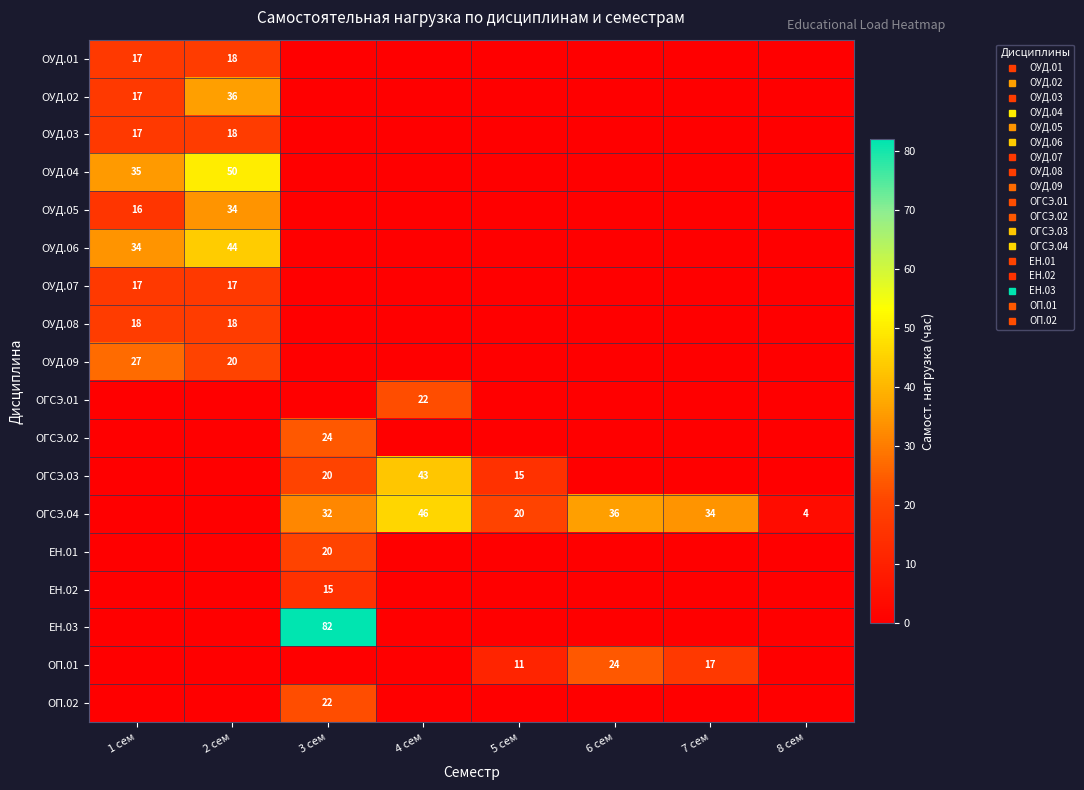

How many values in ОГСЭ.04 are above zero?

6